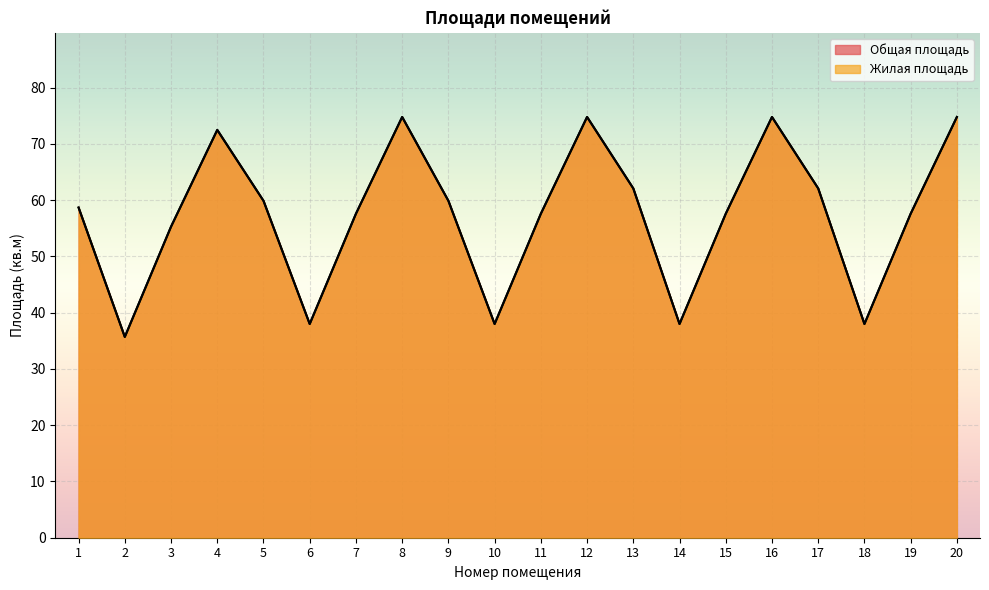

At which label does Общая площадь first exceed 58?

1